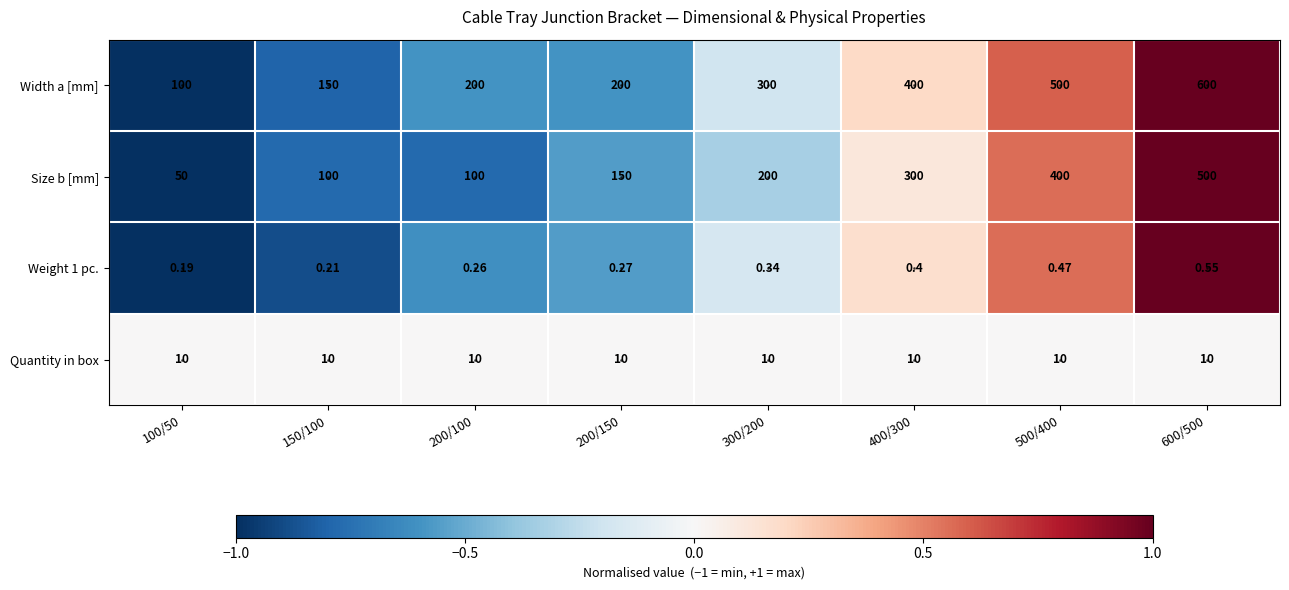

Between 150/100 and 500/400, which series saw the biggest shift?

Width a [mm]